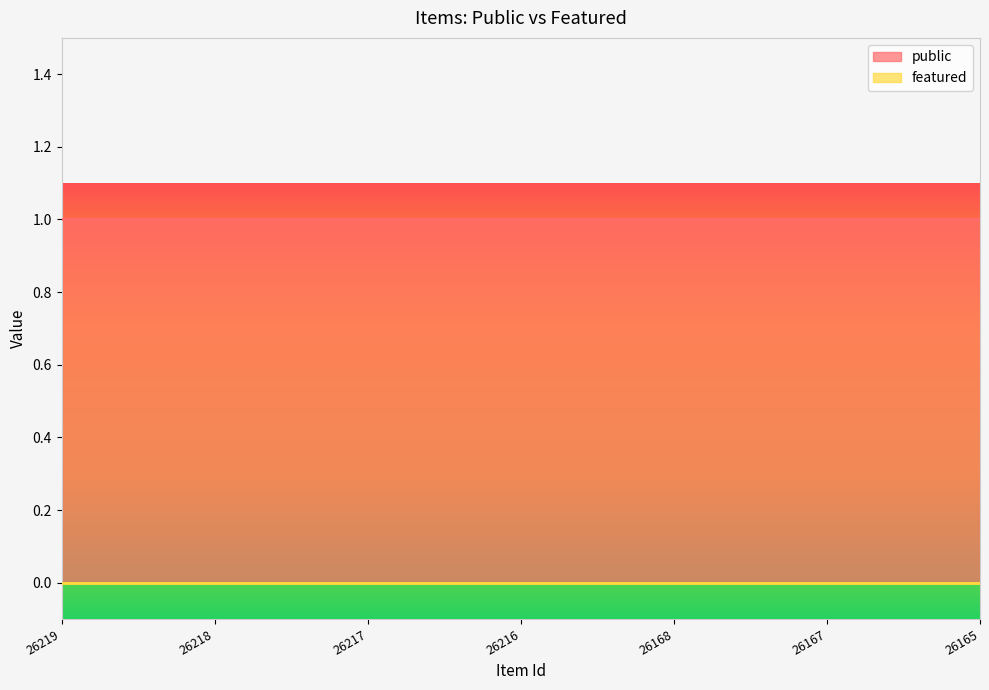

Reading left to right, extract all data points from this chart.

public: 26219=1	26218=1	26217=1	26216=1	26168=1	26167=1	26165=1
featured: 26219=0	26218=0	26217=0	26216=0	26168=0	26167=0	26165=0